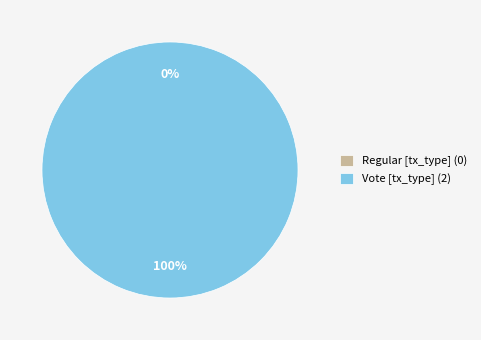

To the nearest percent, what portion does Vote represent?

100%